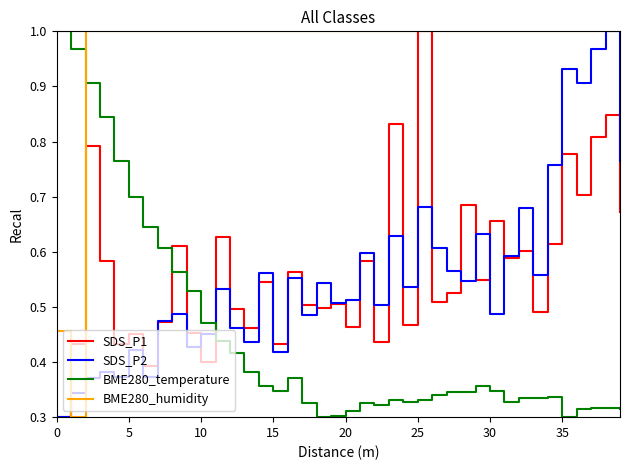

How many times do BME280_temperature and BME280_humidity cross each other?

1